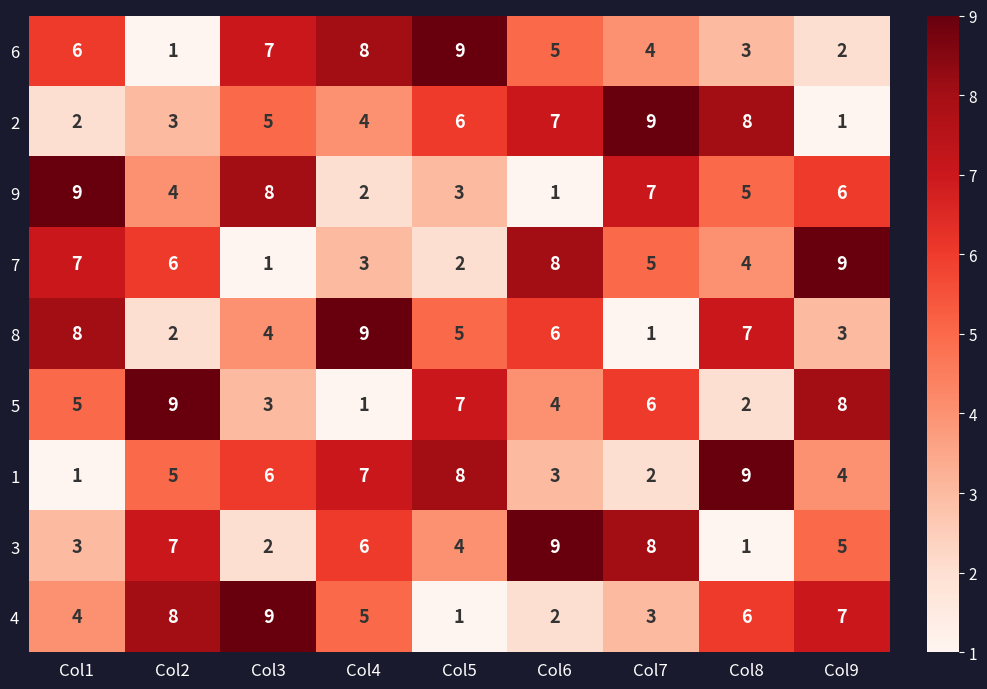

What is the total value across all series at Col2?

45